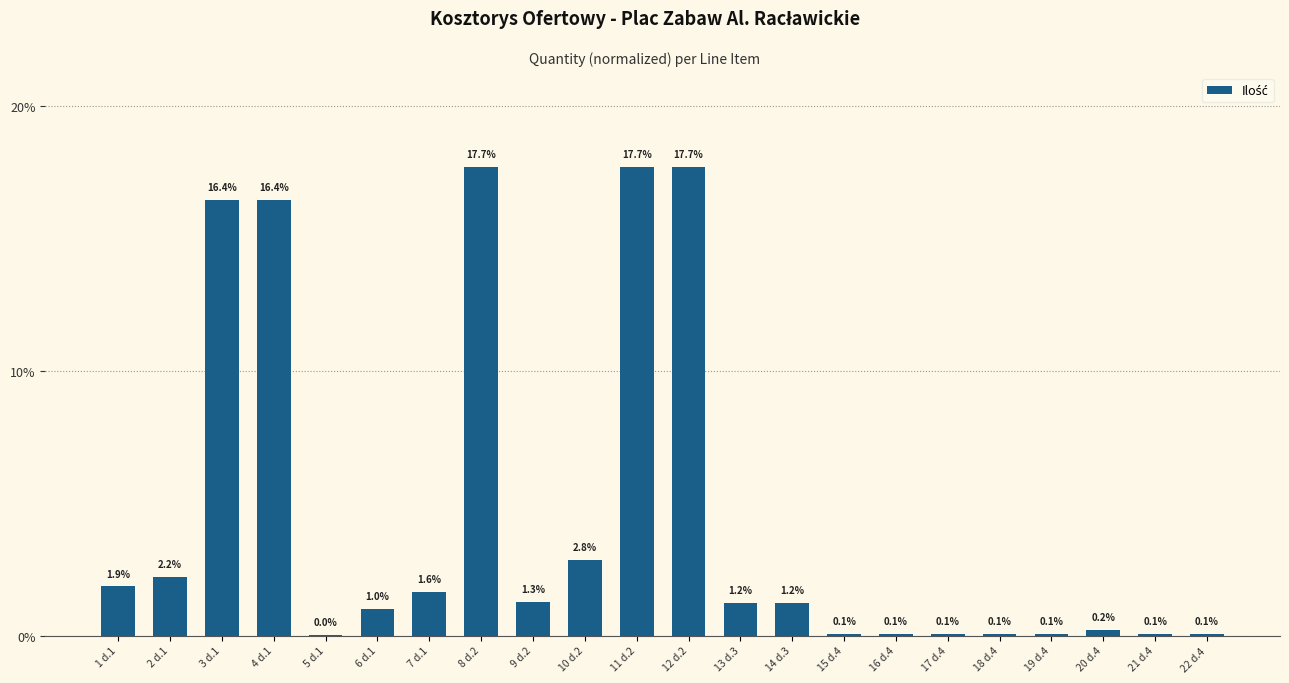

What is the sum of the values at 11 d.2 and 8 d.2?

35.4